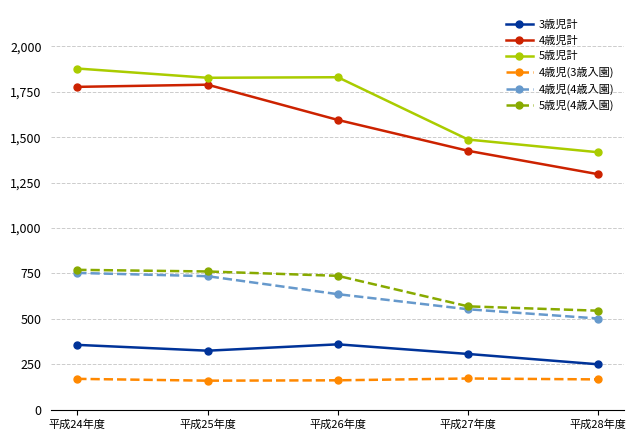

True or false: 3歳児計 has more than 1 interior local peaks.

False